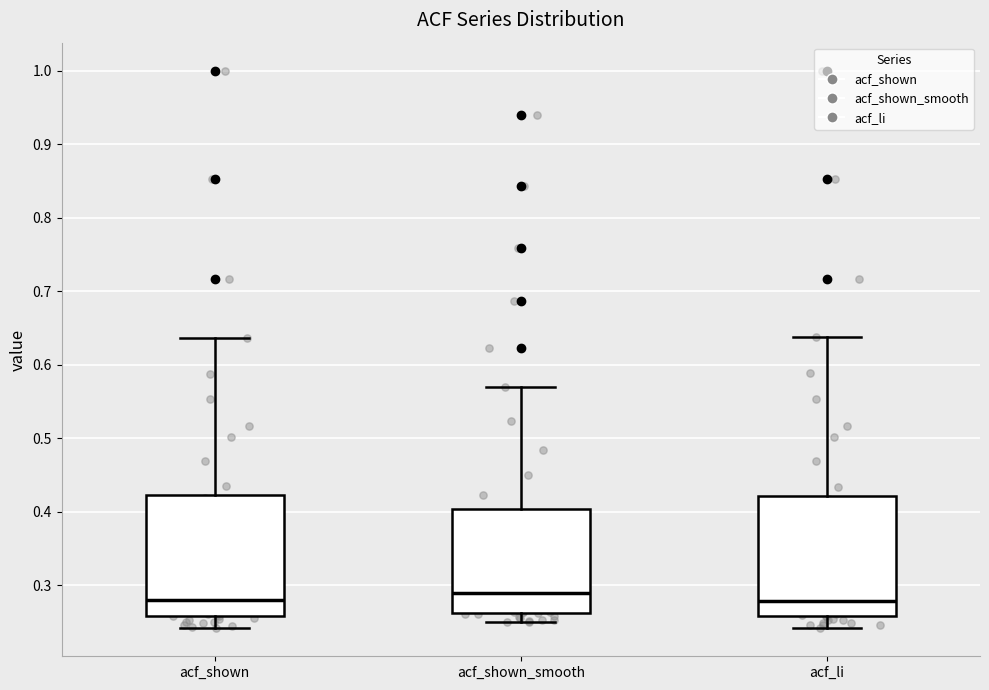

Where is the upper edge of the box for acf_shown_smooth on the y-axis? The values are not printed on the chart, so give them approximately, as read against the axis.

0.40